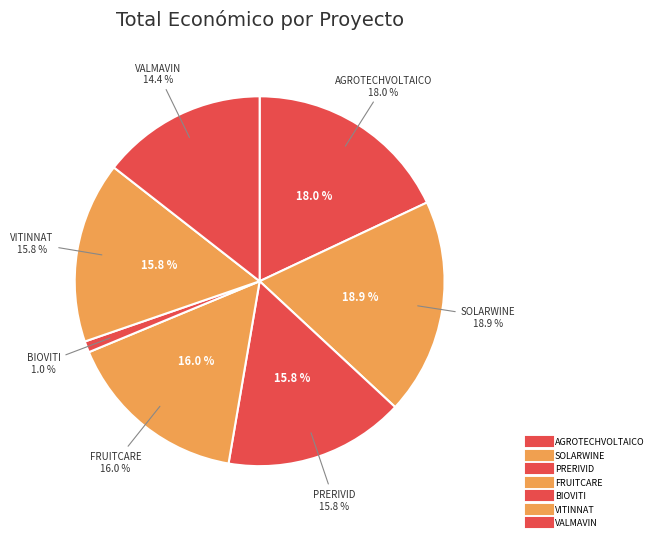

Which has a higher value, BIOVITI or PRERIVID?

PRERIVID